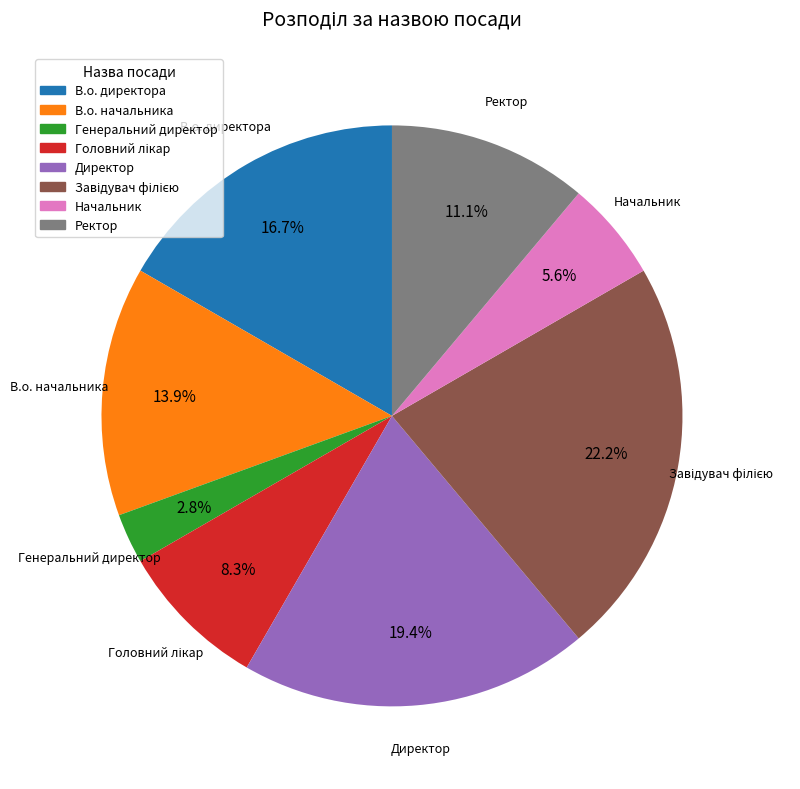

Is it true that В.о. директора is 10% of the pie?

False